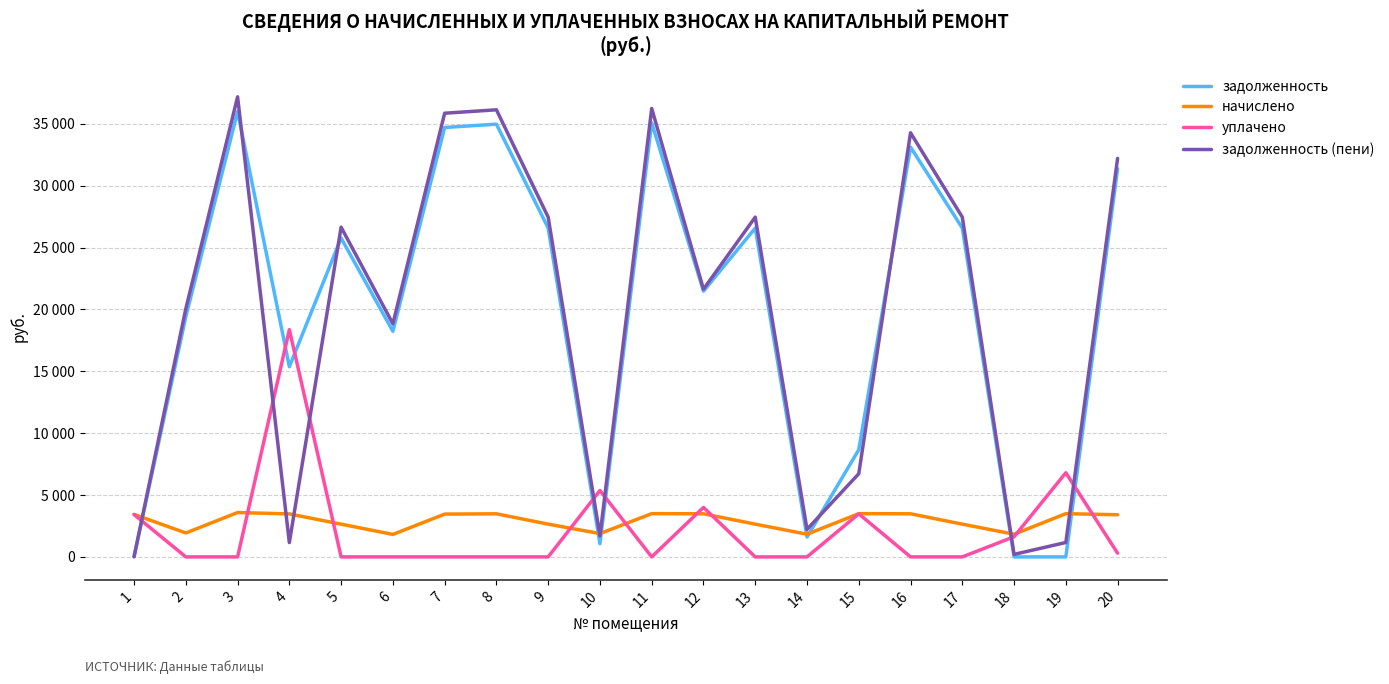

After their last crossing, which series has the higher values: задолженность or уплачено?

задолженность